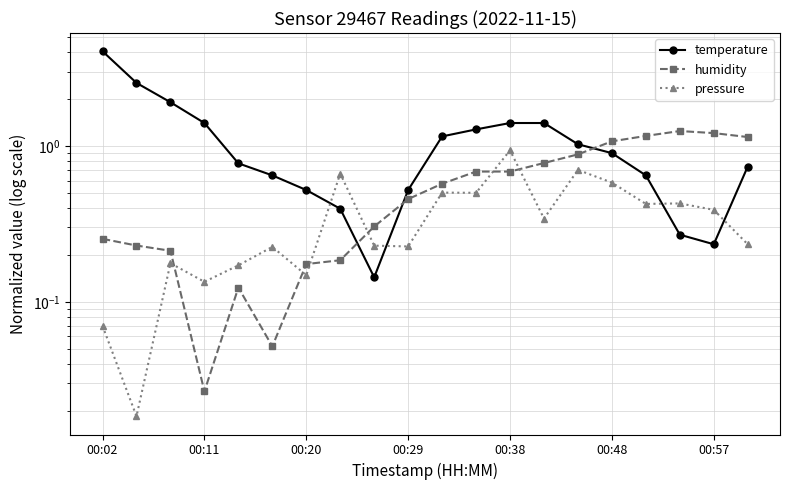

What are all the series names shown in the legend?

temperature, humidity, pressure